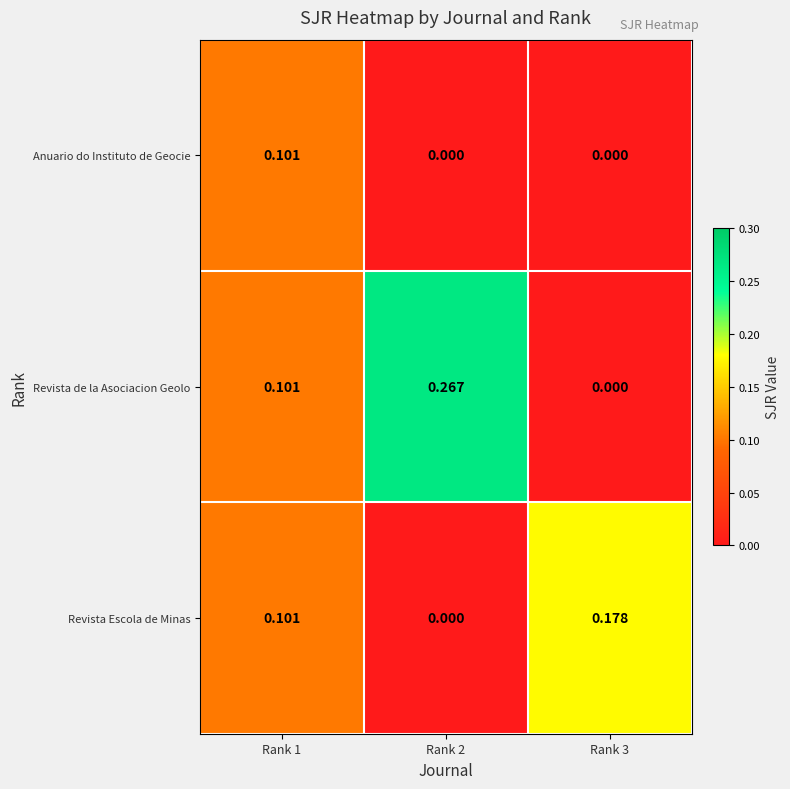

At which category is the sum across all series the highest?

Rank 1